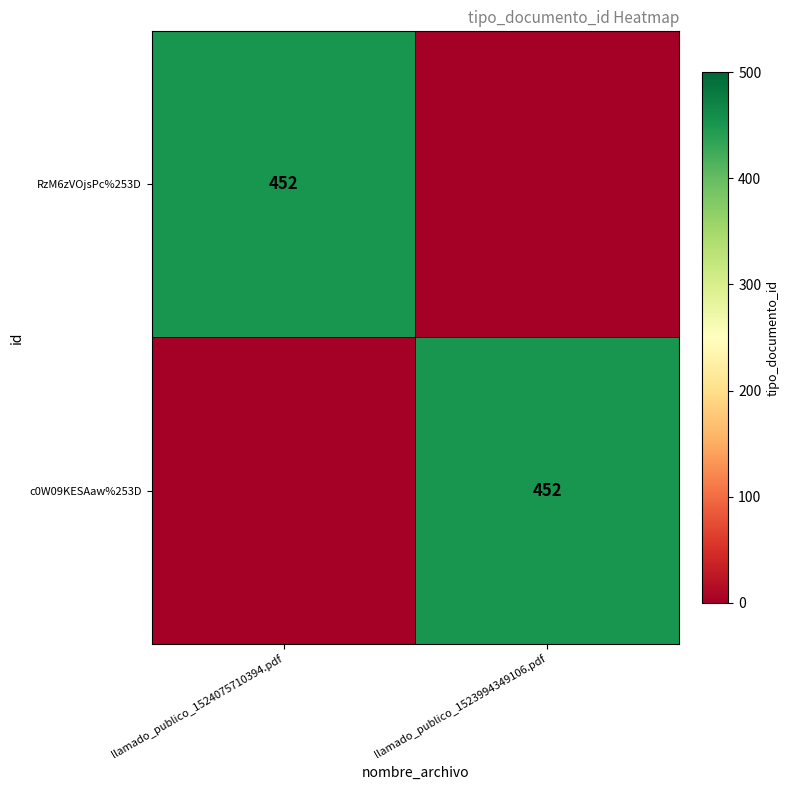

What is the maximum value shown in the chart?

452